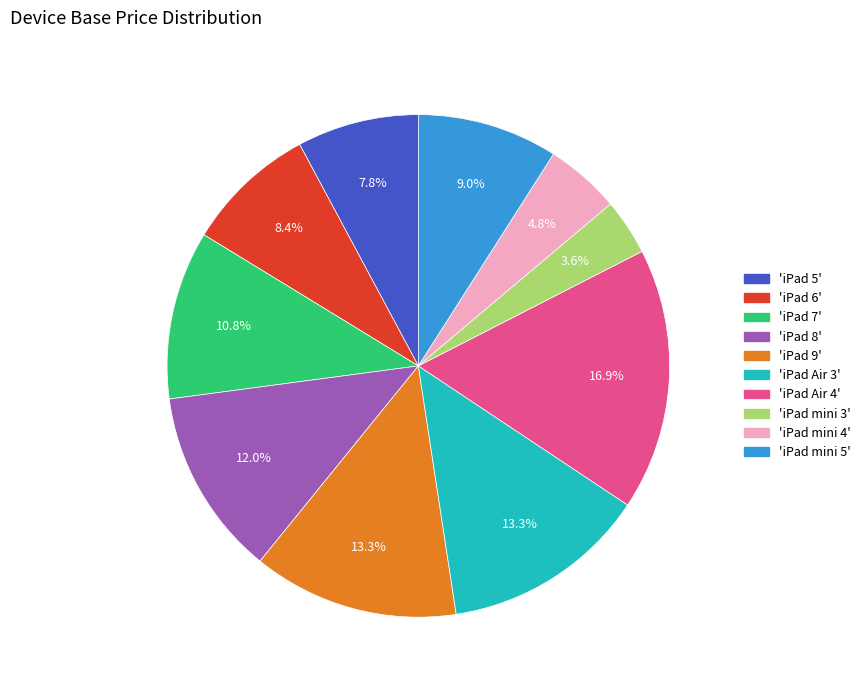

Which has a higher value, 'iPad 5' or 'iPad 9'?

'iPad 9'